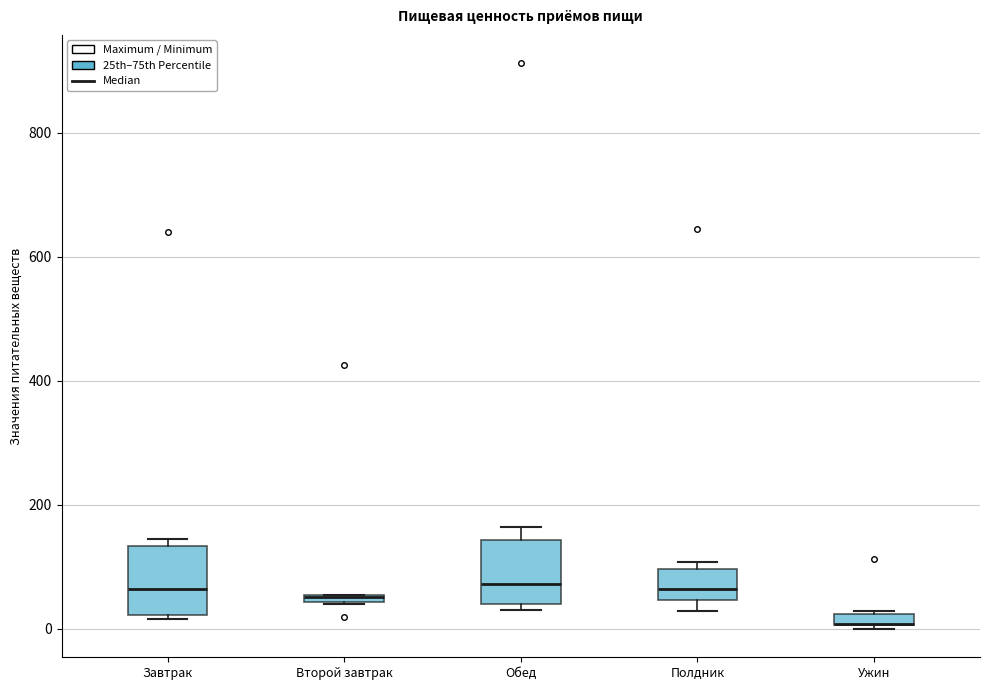

Where is the upper edge of the box for Завтрак on the y-axis? The values are not printed on the chart, so give them approximately, as read against the axis.

140